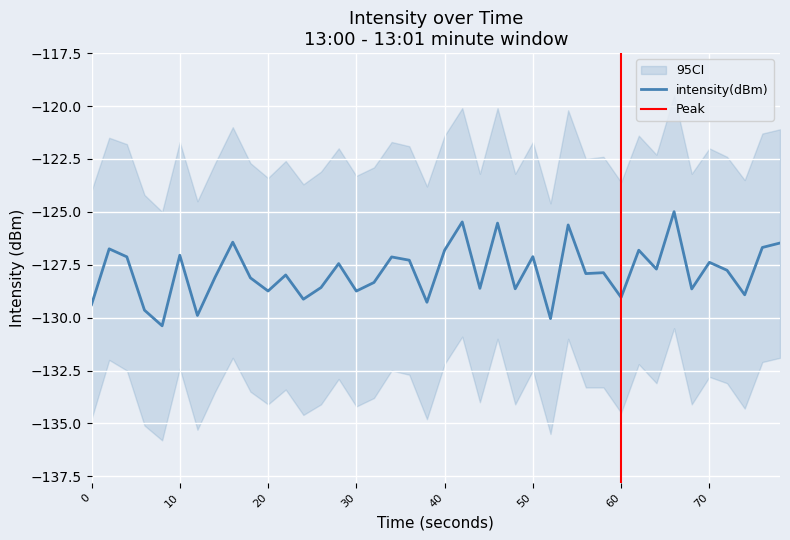

How many values are below -127?

30